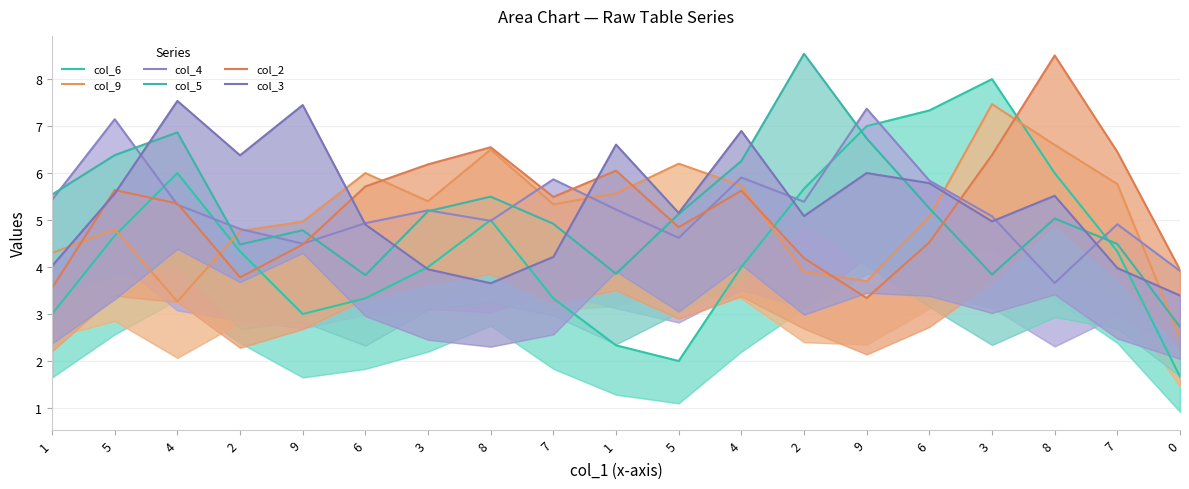

At which category does the chart reach its peak across all series?

2